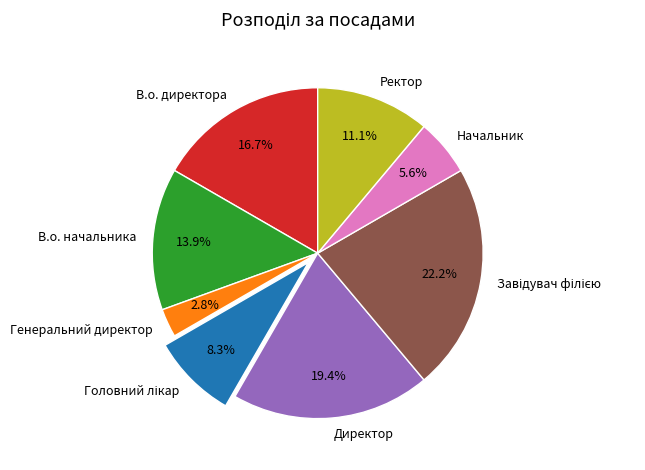

How many slices are in this pie chart?

8